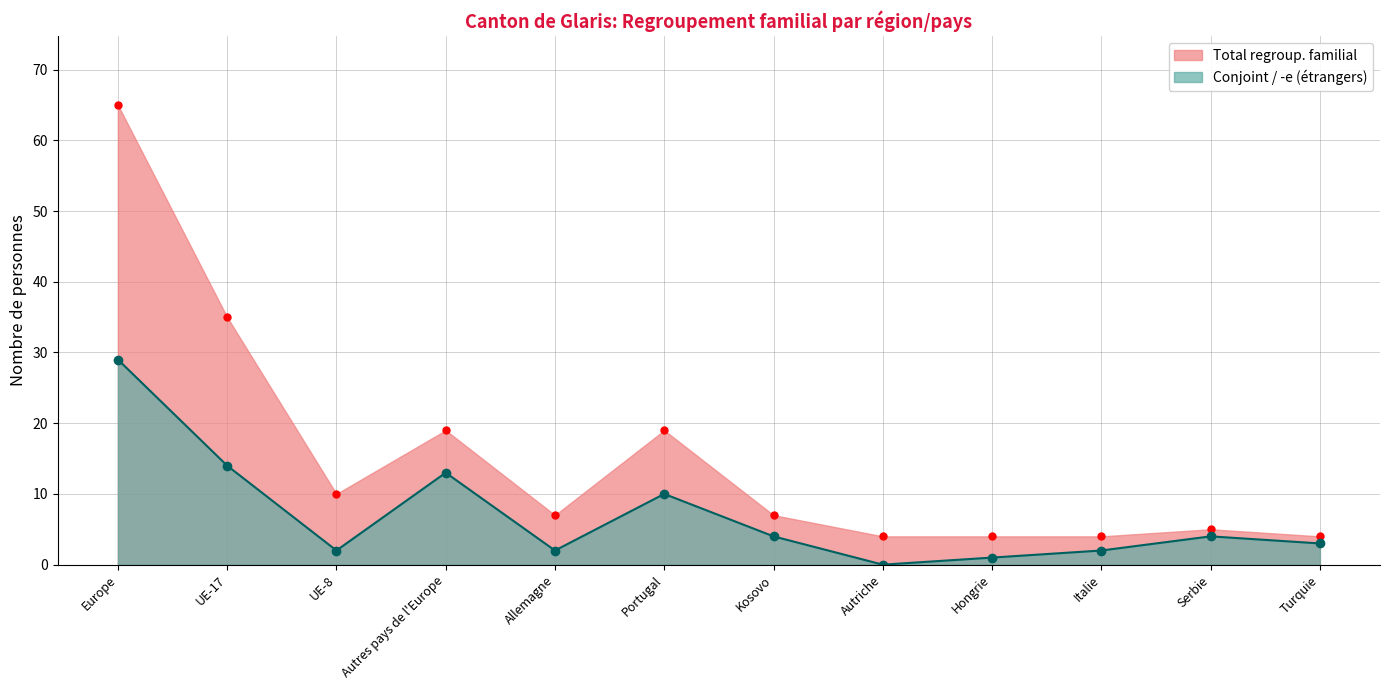

What is the lowest value of the Total regroup. familial series?

4